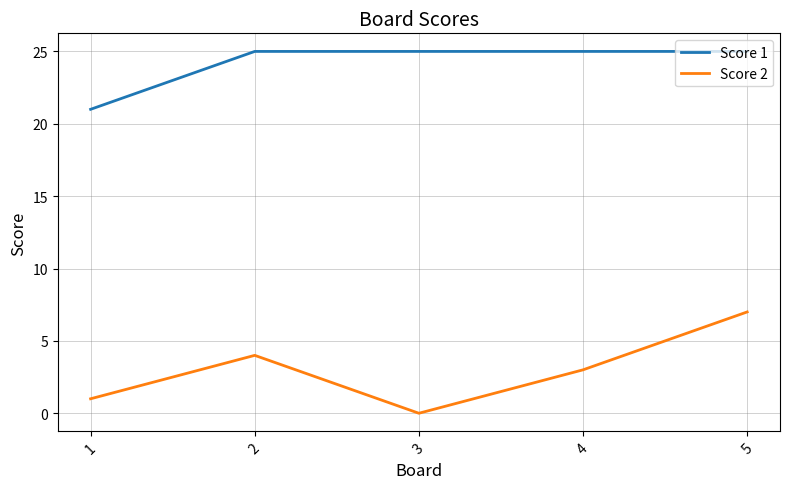

What are all the series names shown in the legend?

Score 1, Score 2